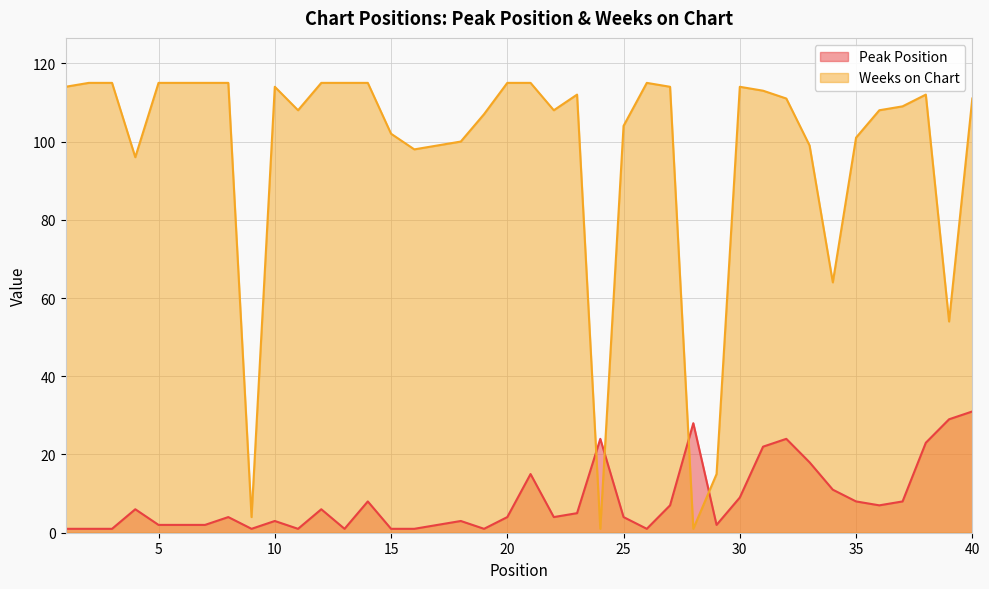

At how many categories does at least one series exceed 69?

34